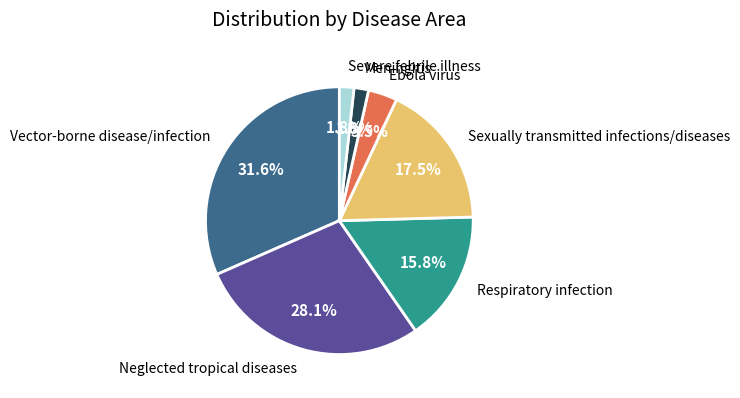

Does Sexually transmitted infections/diseases account for over 50% of the chart?

No